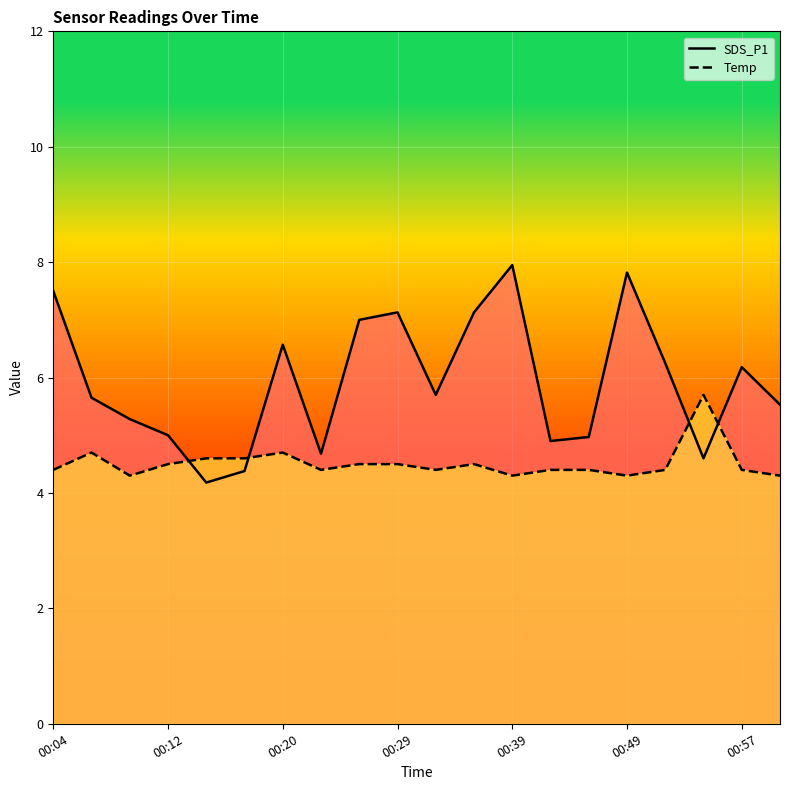

Which series has the widest spread of values?

SDS_P1